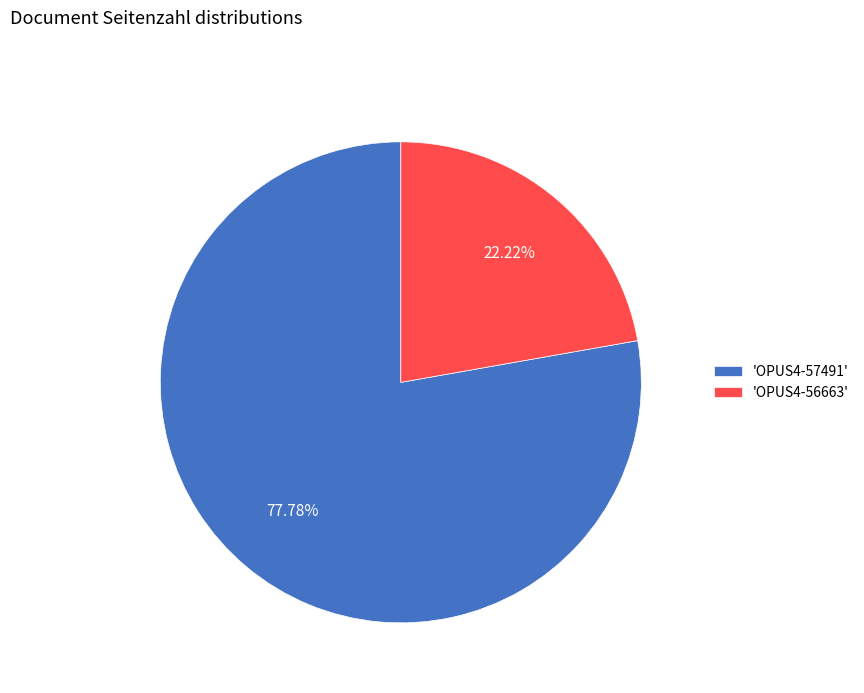

Which category has the smallest portion of the pie?

'OPUS4-56663'